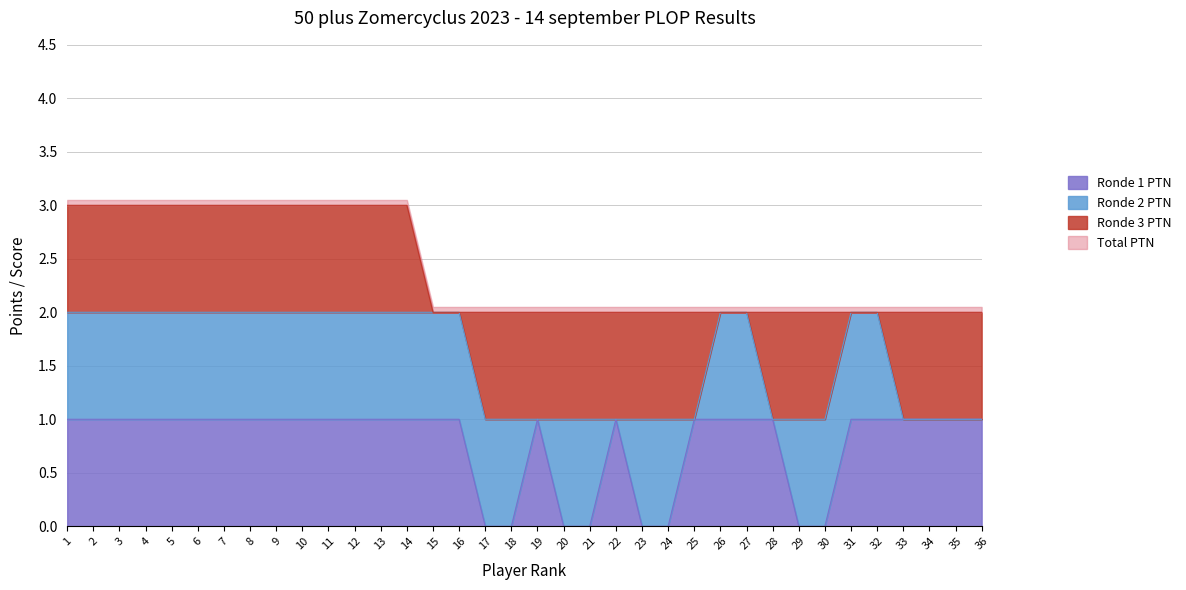

True or false: Ronde 1 PTN has more than 0 points higher than both neighbors.

True